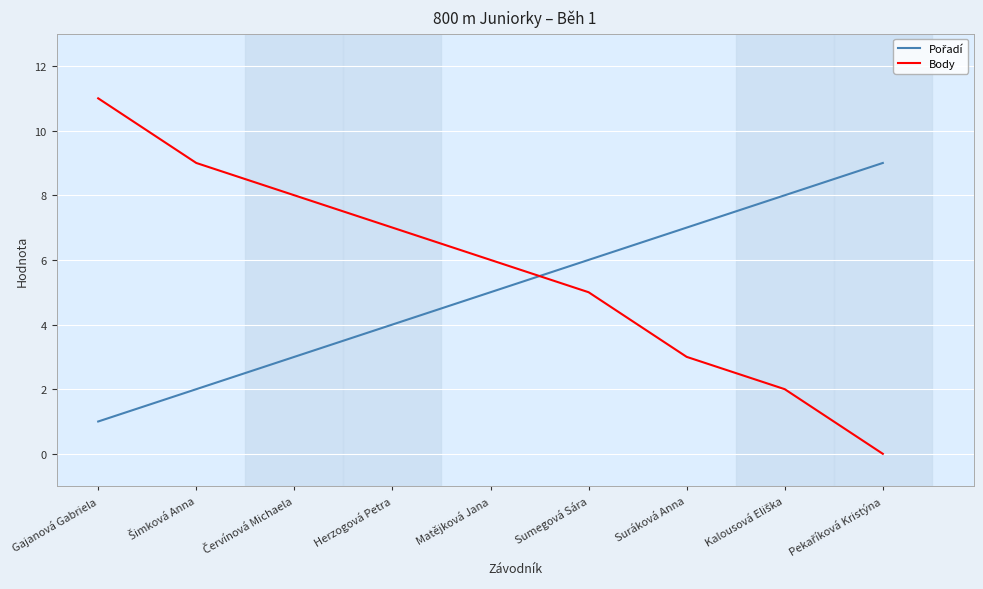

Which series has the largest range (max minus min)?

Body